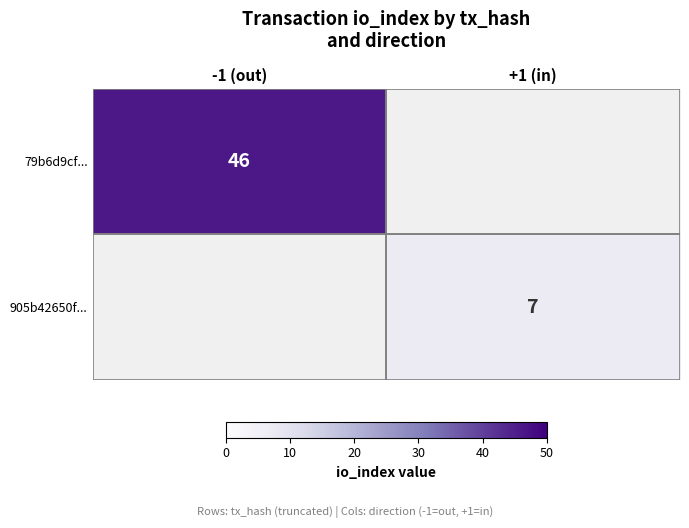

The 79b6d9cf... series shows 46 at -1 (out). True or false?

True